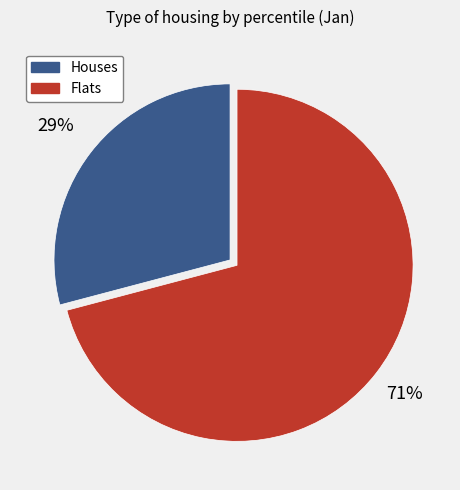

Is there any slice that represents more than half of the pie?

Yes